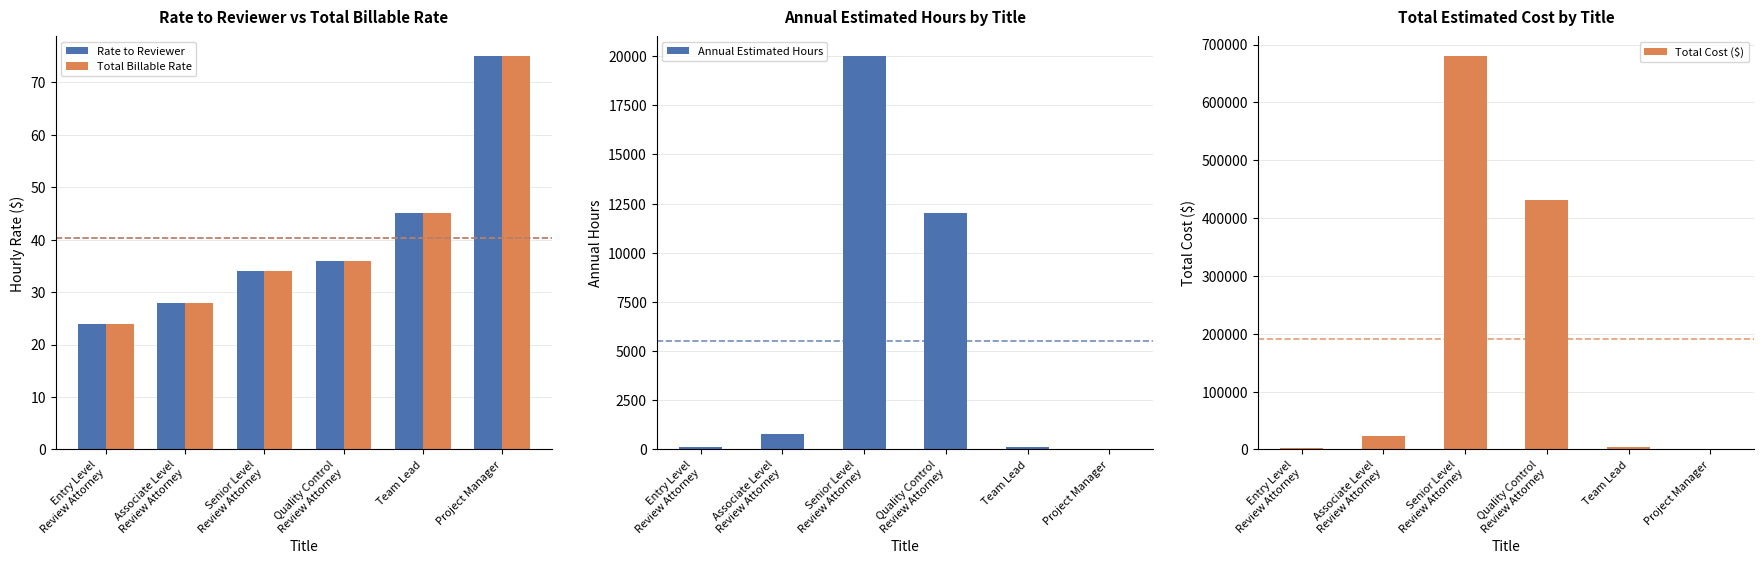

The Annual Estimated Hours series shows 100 at Team Lead. True or false?

True